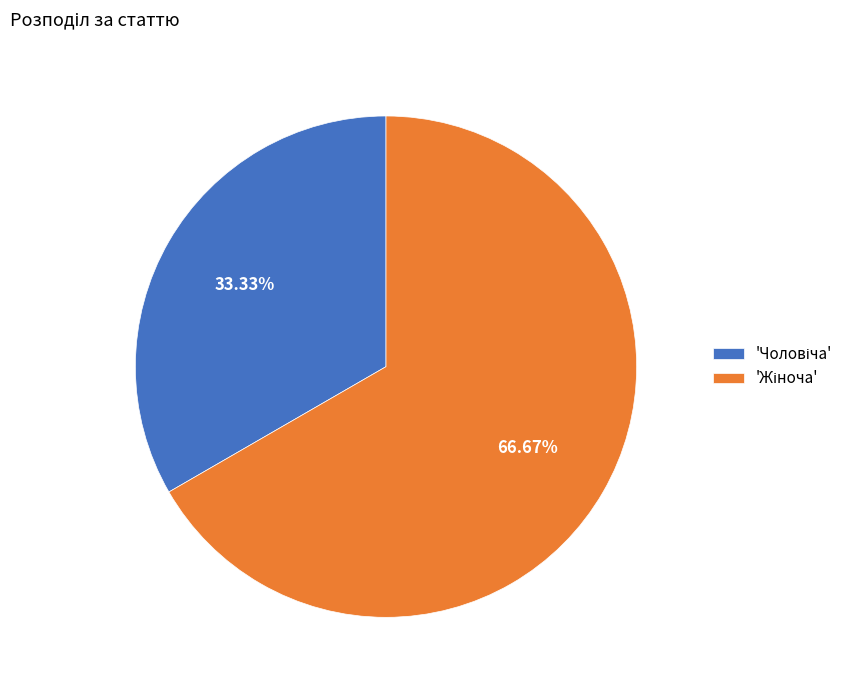

Does any single category account for the majority?

Yes